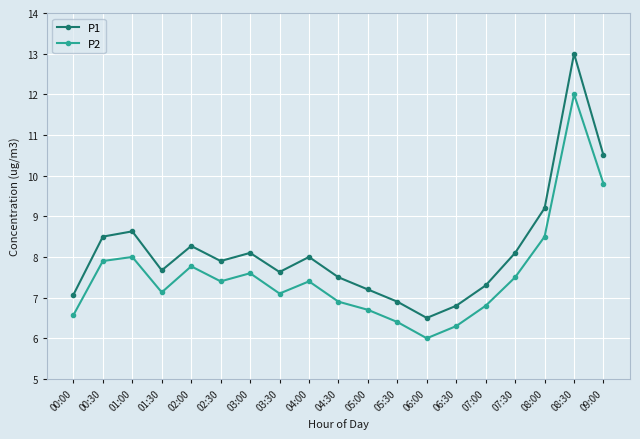

Where does the P1 series first go above 7?

00:00